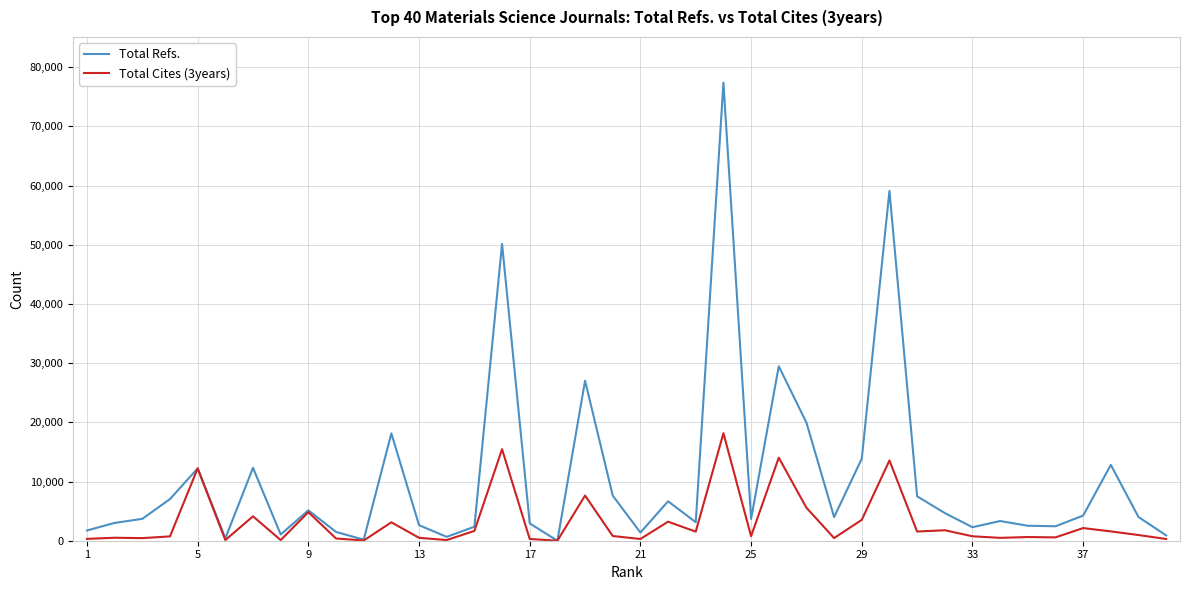

Which series has the widest spread of values?

Total Refs.